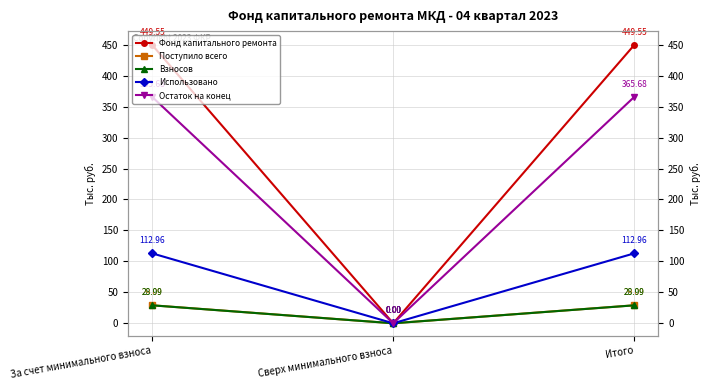

Which series has the widest spread of values?

Фонд капитального ремонта